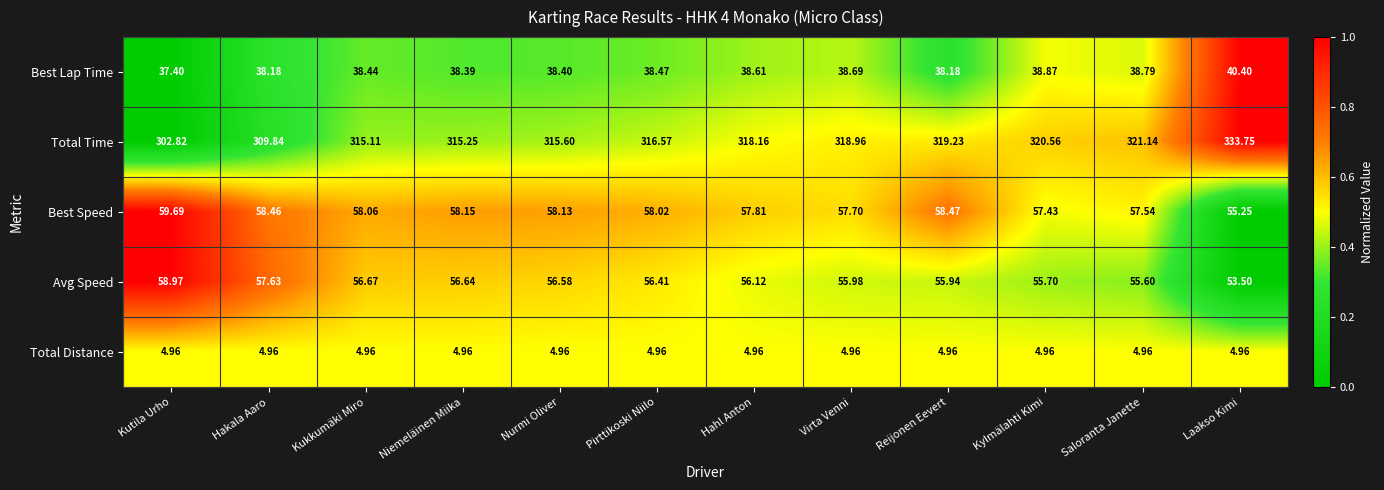

Where is Best Speed nearest to the value 57?

Kylmälahti Kimi